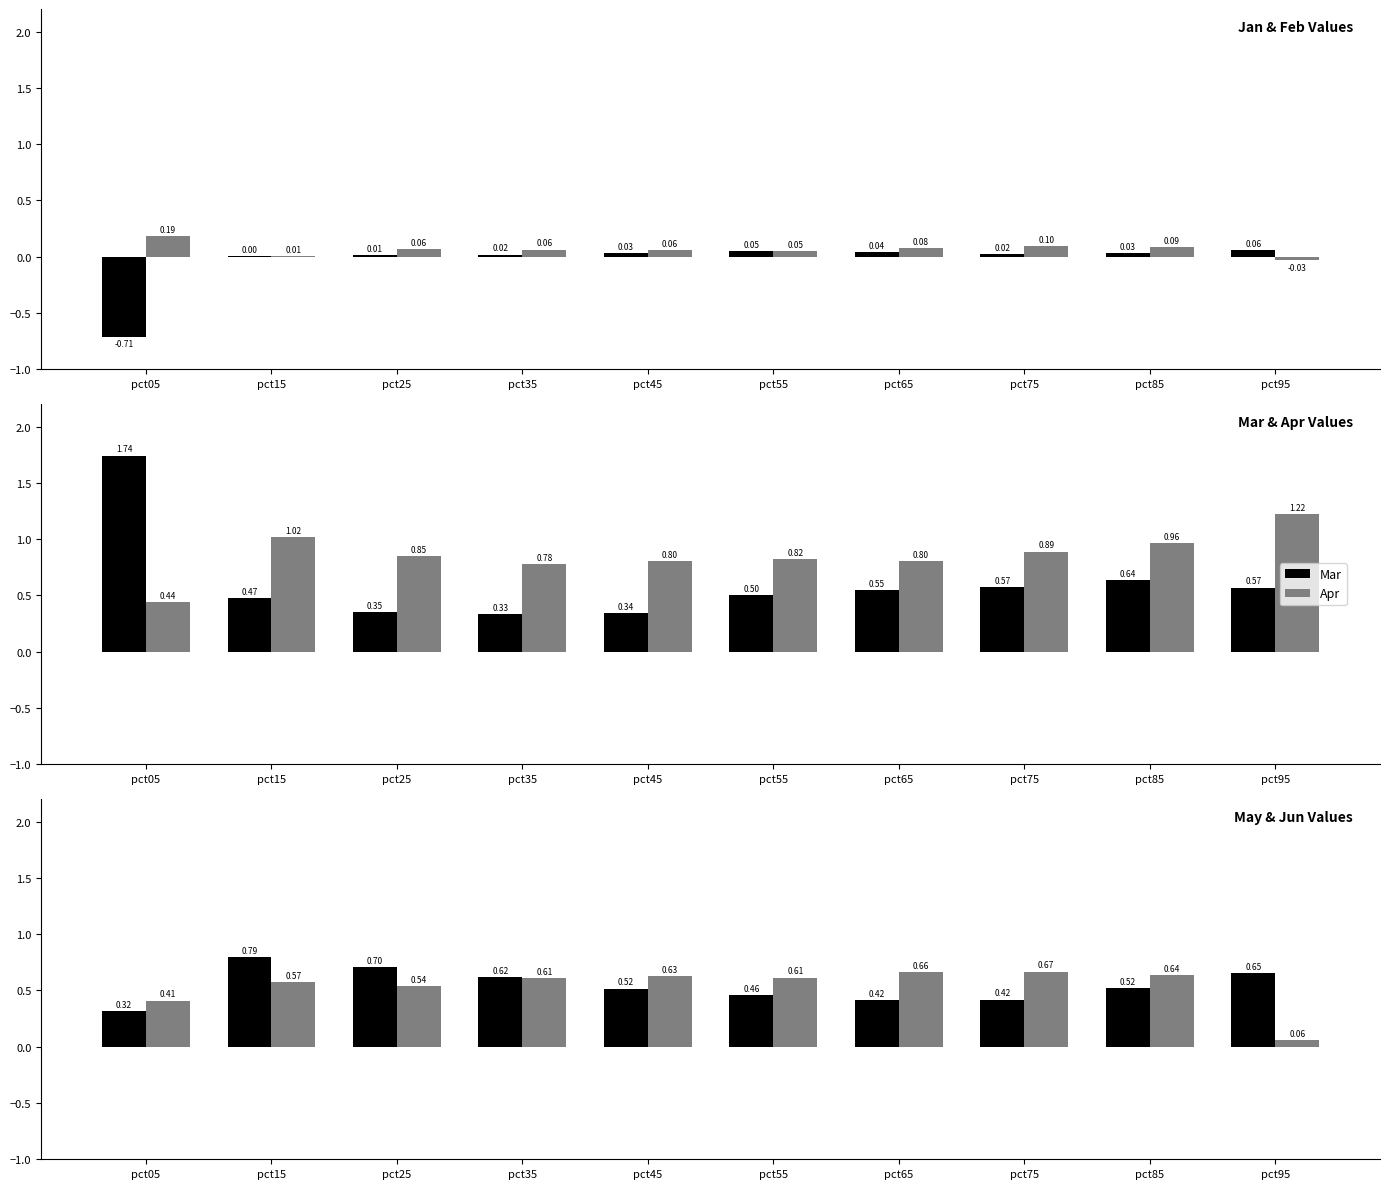

Read the Mar value at pct15.

0.5